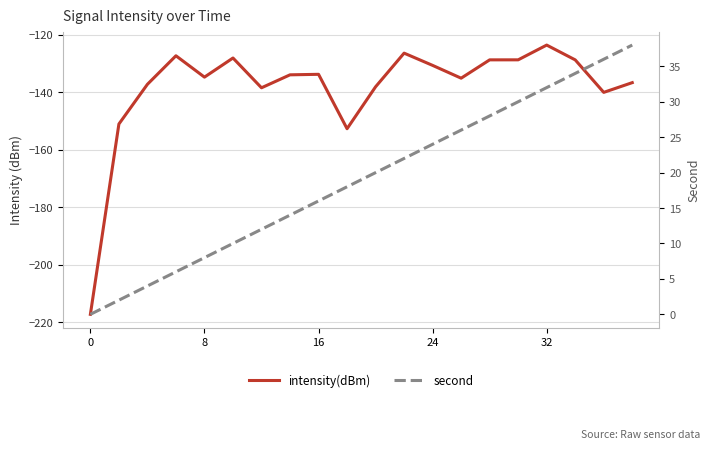

True or false: second and intensity(dBm) intersect in this chart.

False